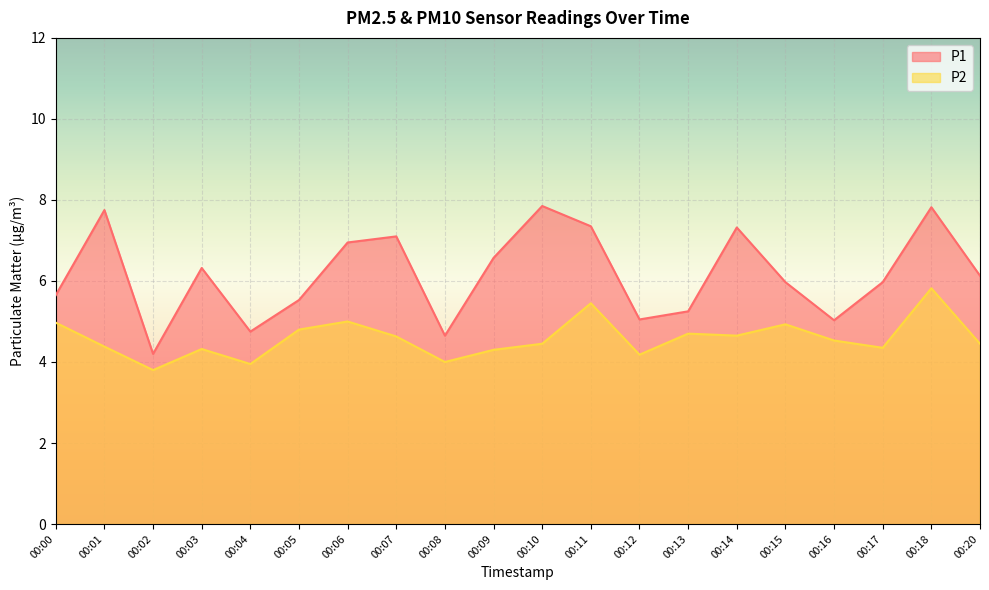

Is the value of P2 at 00:12 greater than the value of P1 at 00:10?

No